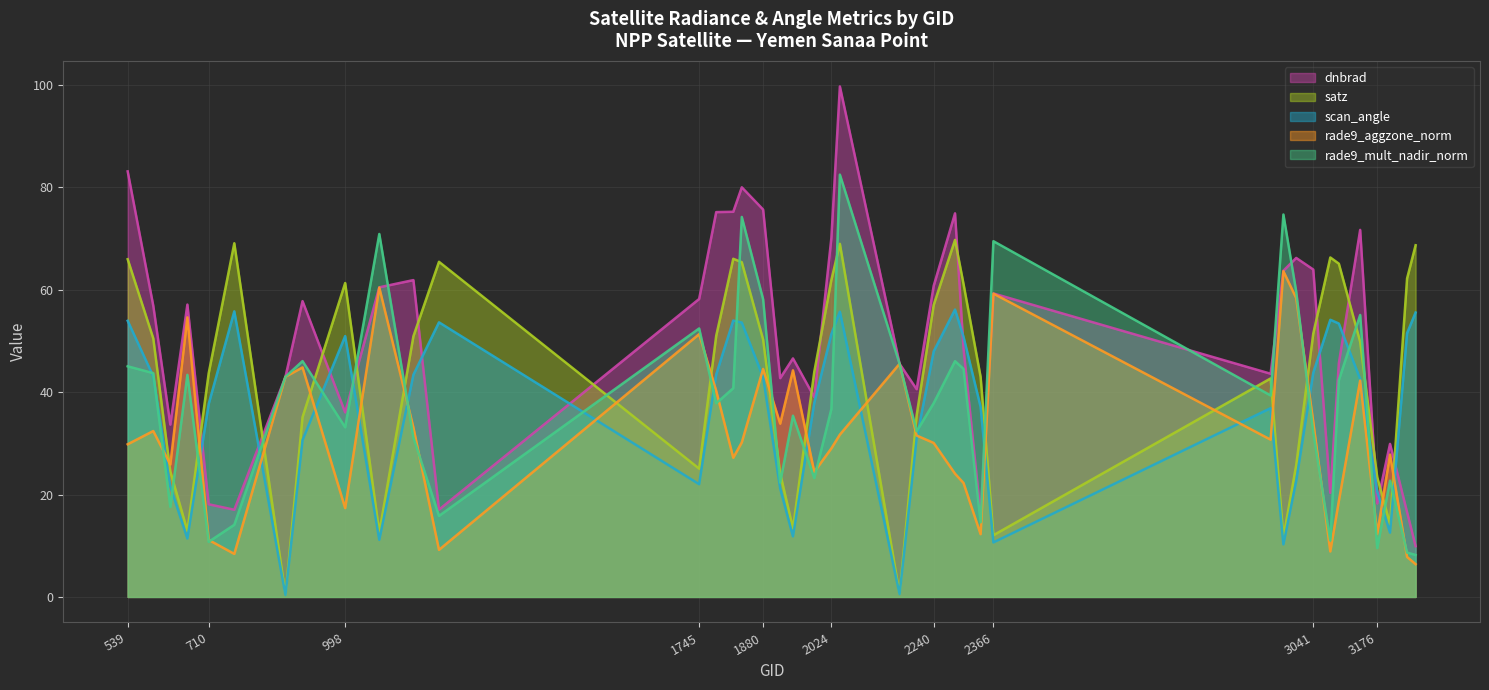

At how many categories does at least one series exceed 62?

20